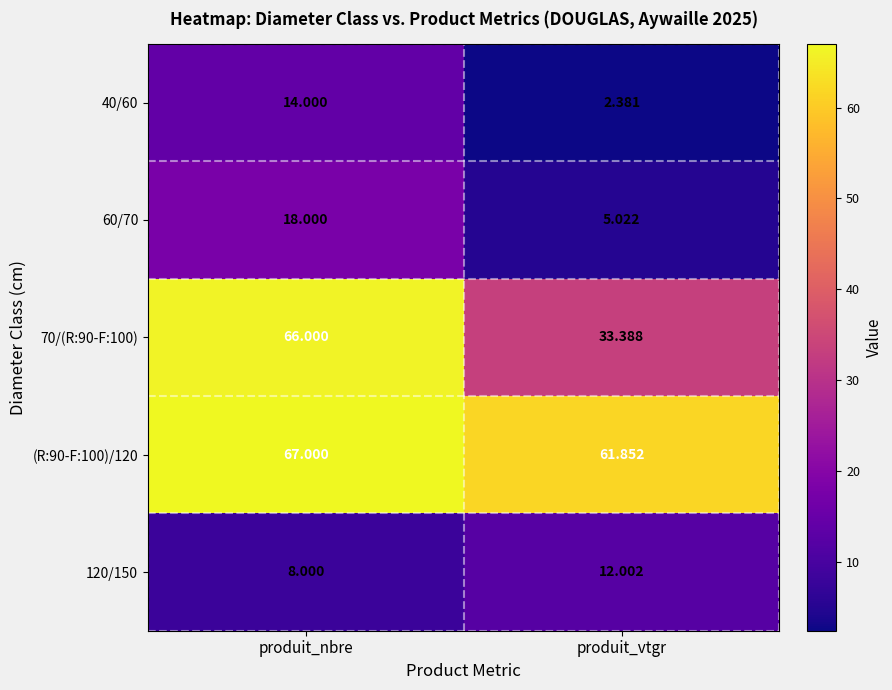

Where is 70/(R:90-F:100) nearest to the value 49?

produit_vtgr